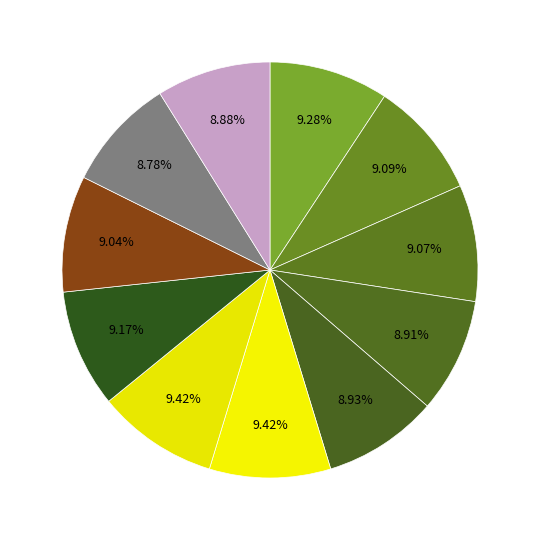

Which slice is the largest?

2015